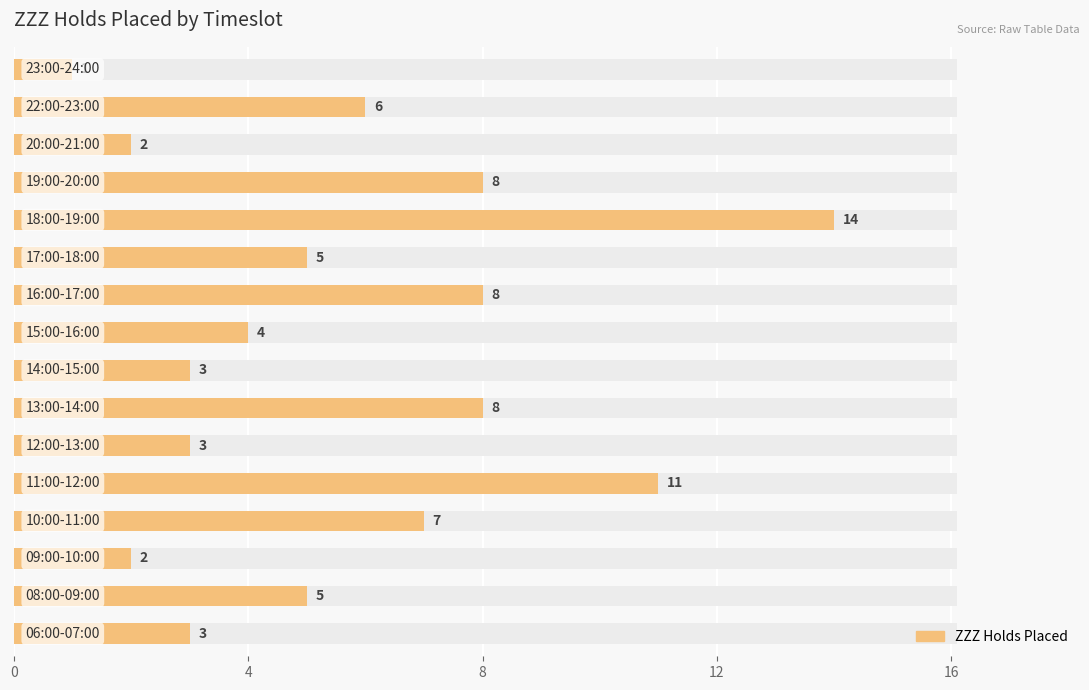

Reading left to right, what are all the values shown in this chart?

3	5	2	7	11	3	8	3	4	8	5	14	8	2	6	1